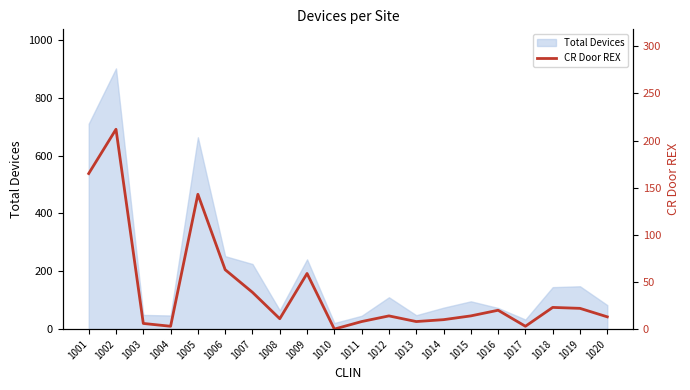

How many values are above zero?

19